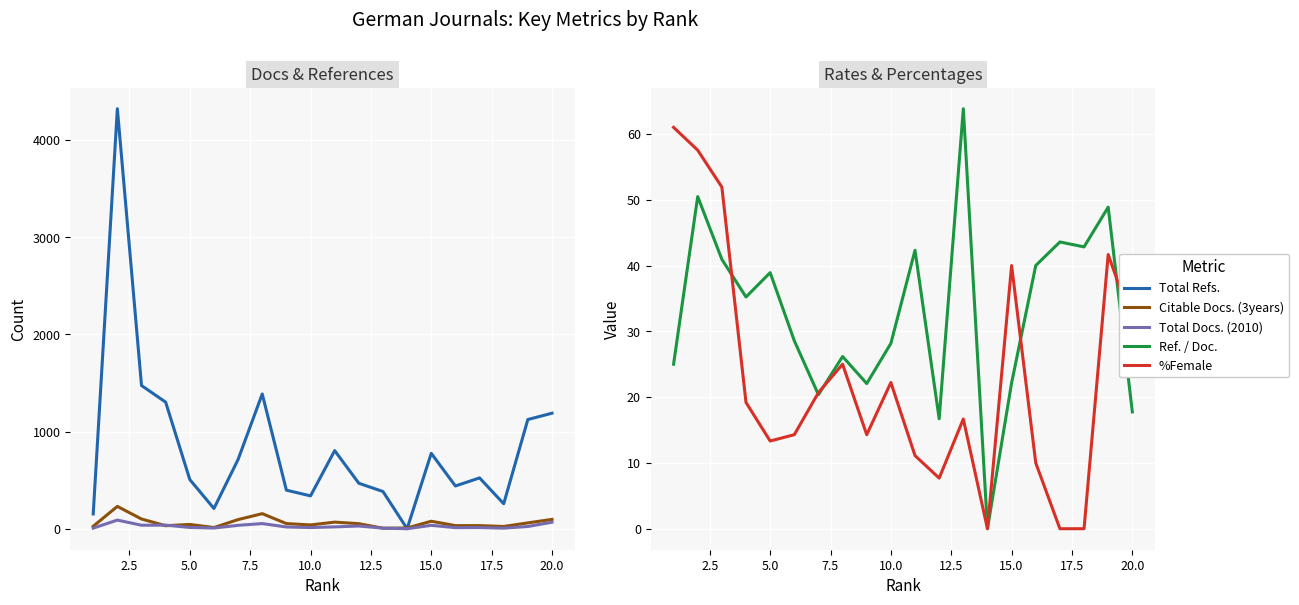

What is the highest value of the Ref. / Doc. series?

63.8